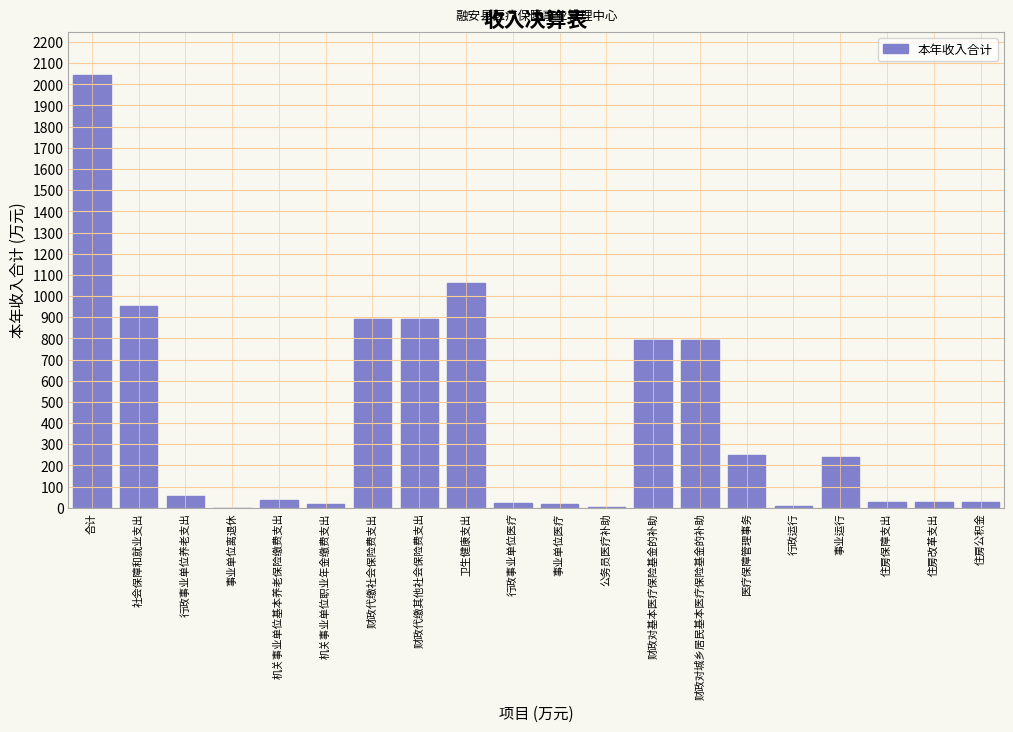

The chart shows a value of 791.7 at 财政对基本医疗保险基金的补助. True or false?

True